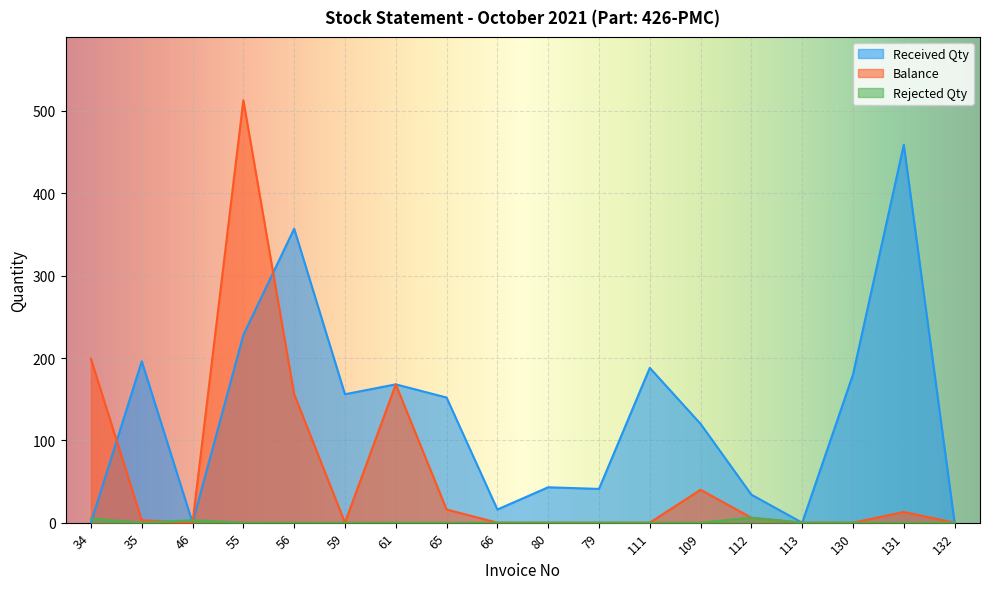

True or false: Balance and Received Qty cross at least once.

True